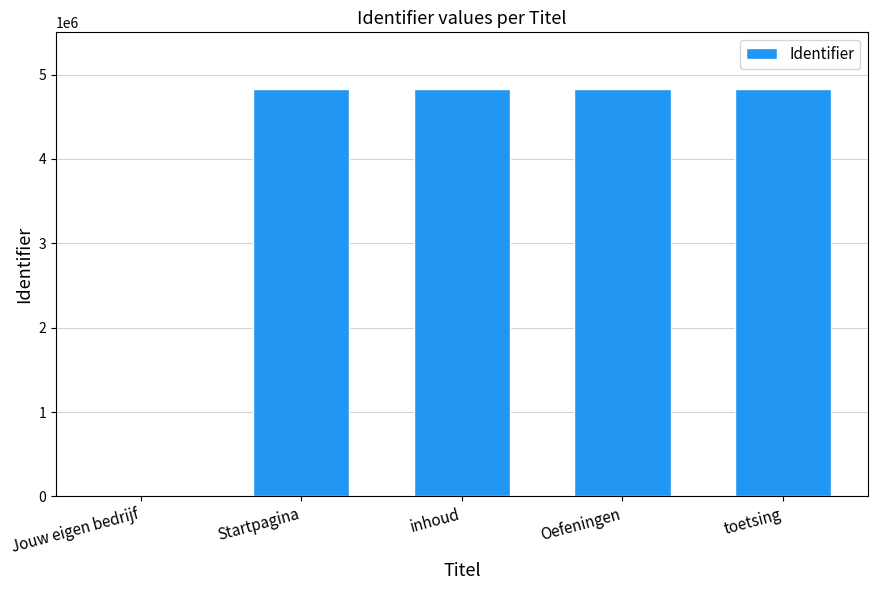

What is the sum of all values?

19324017